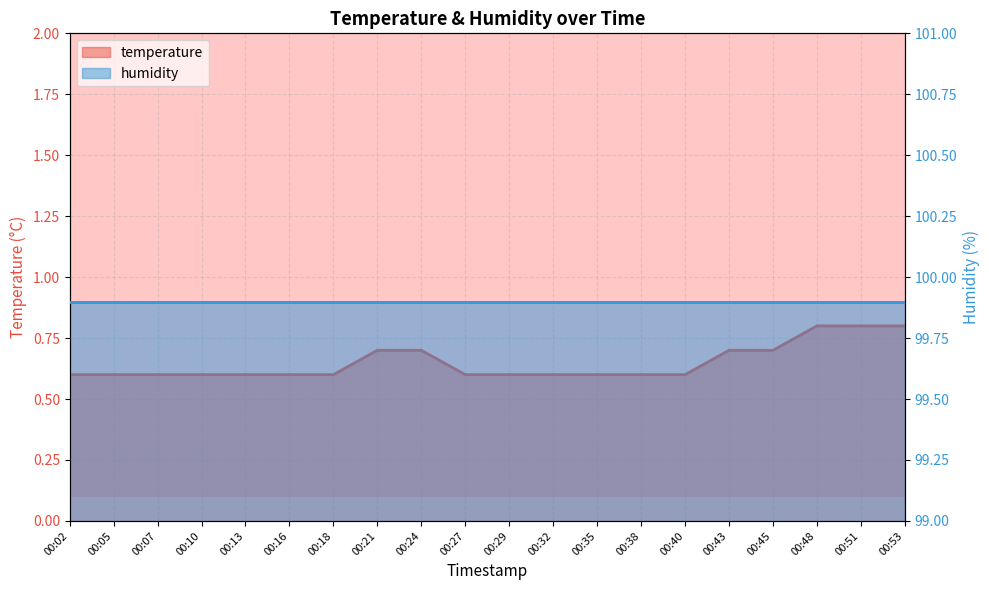

Does the chart display data point markers on the line(s)?

No